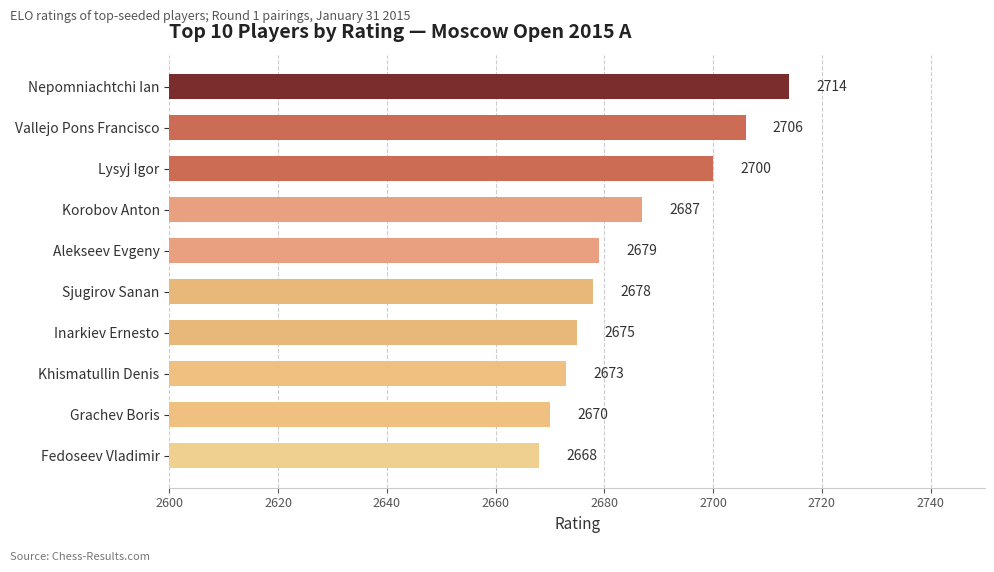

Which label corresponds to the largest value in the chart?

Nepomniachtchi Ian